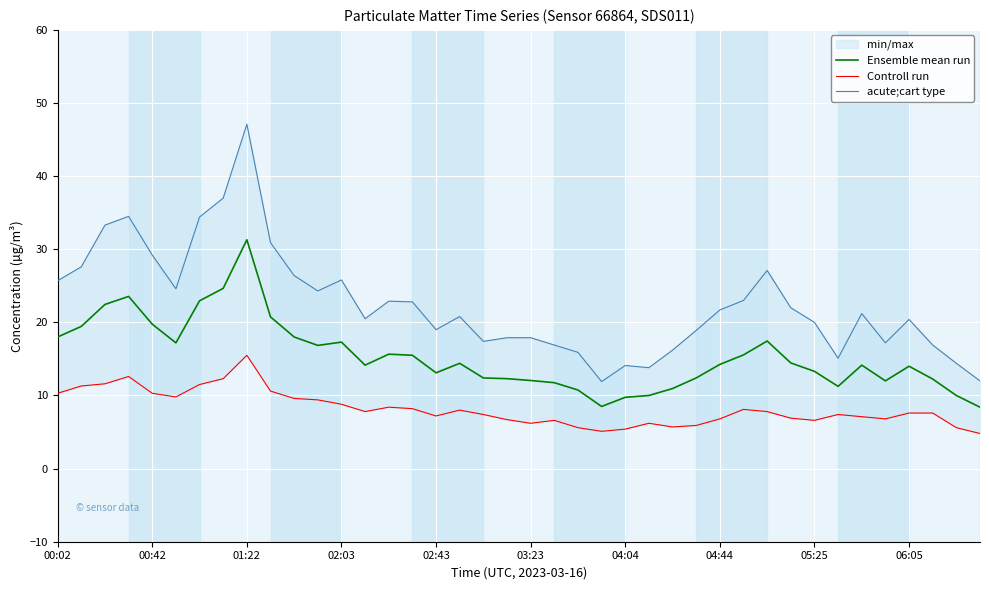

The Ensemble mean run series shows 18.0 at 00:02. True or false?

True